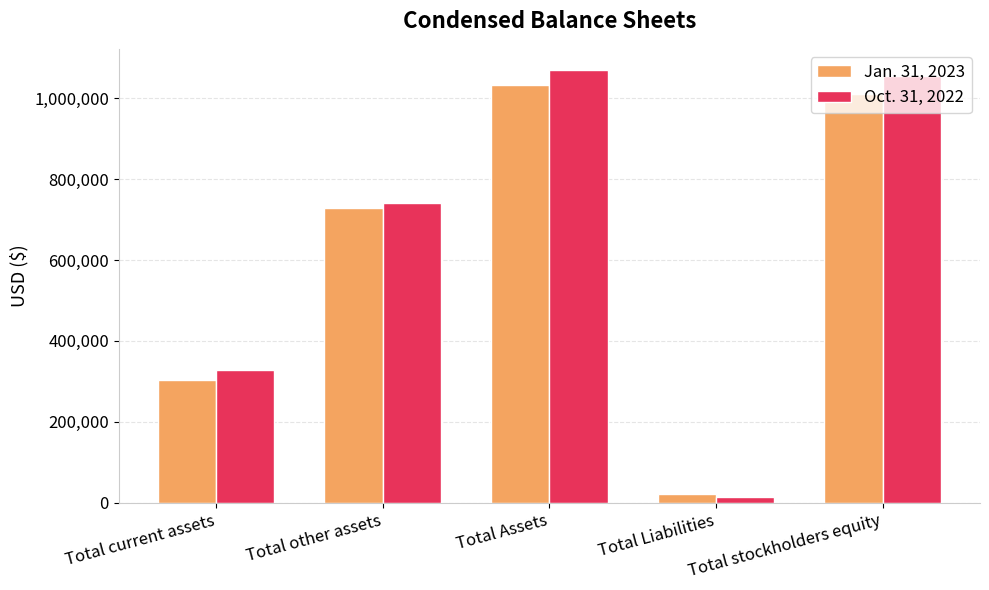

What is the sum of the Oct. 31, 2022 values at Total Liabilities and Total current assets?

342627